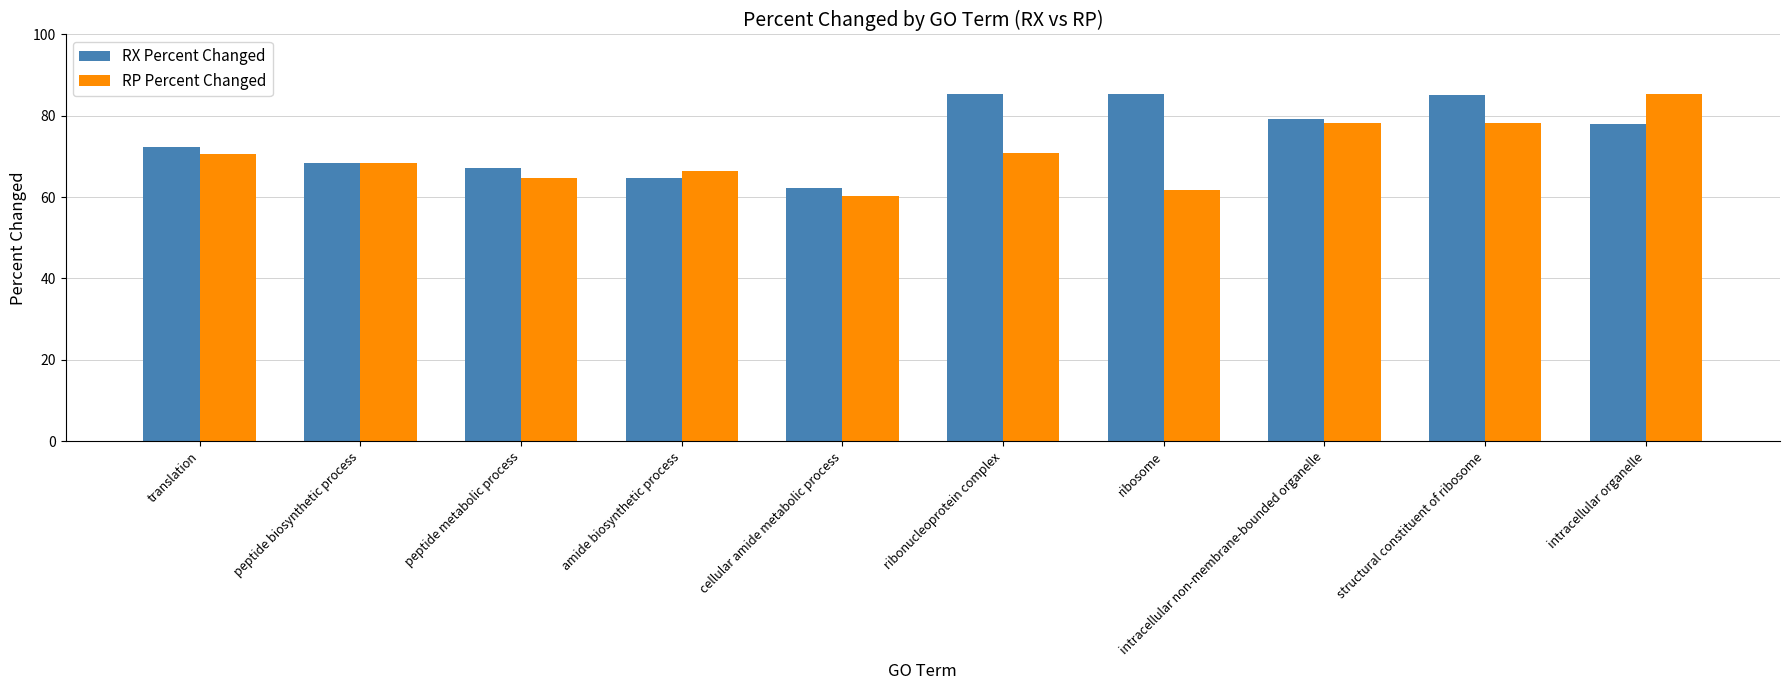

How many categories are shown in the chart?

10